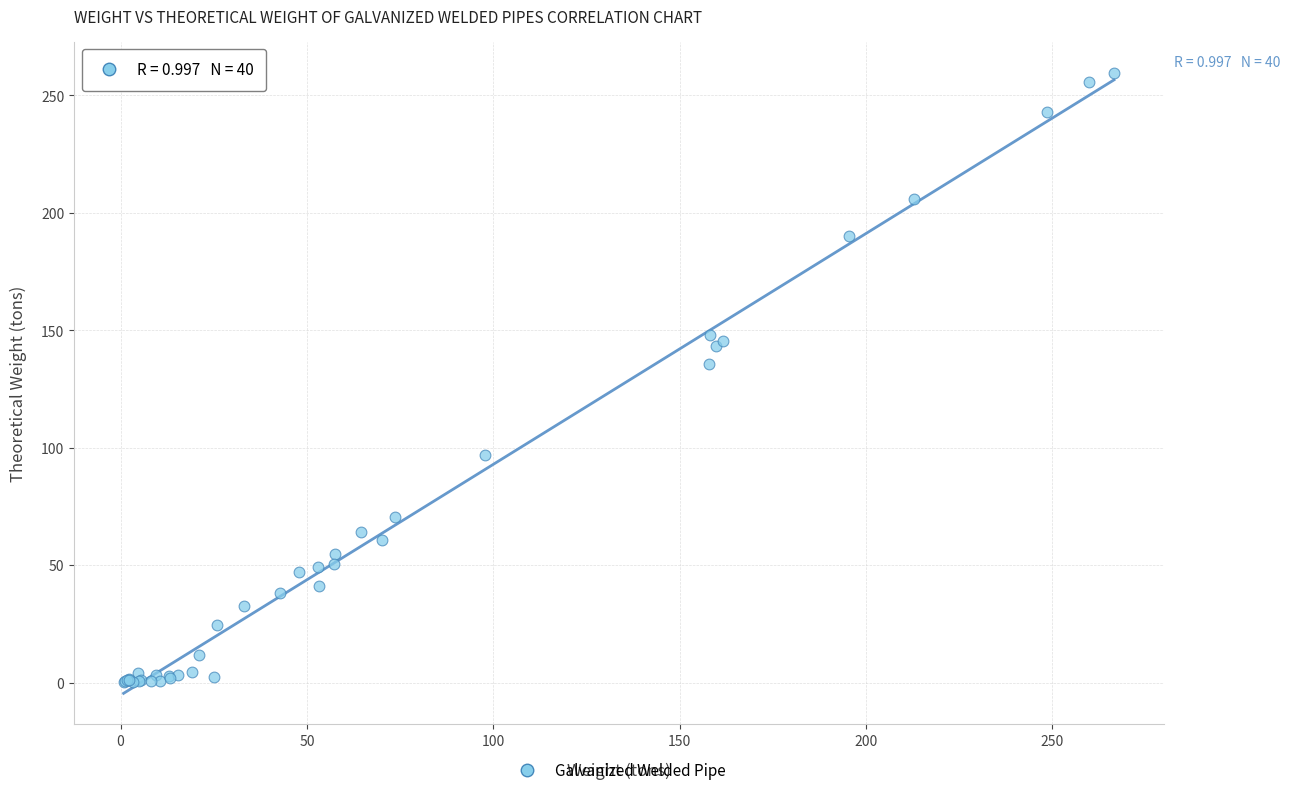

What Y value in the scatter plot is closest to 129?

135.6